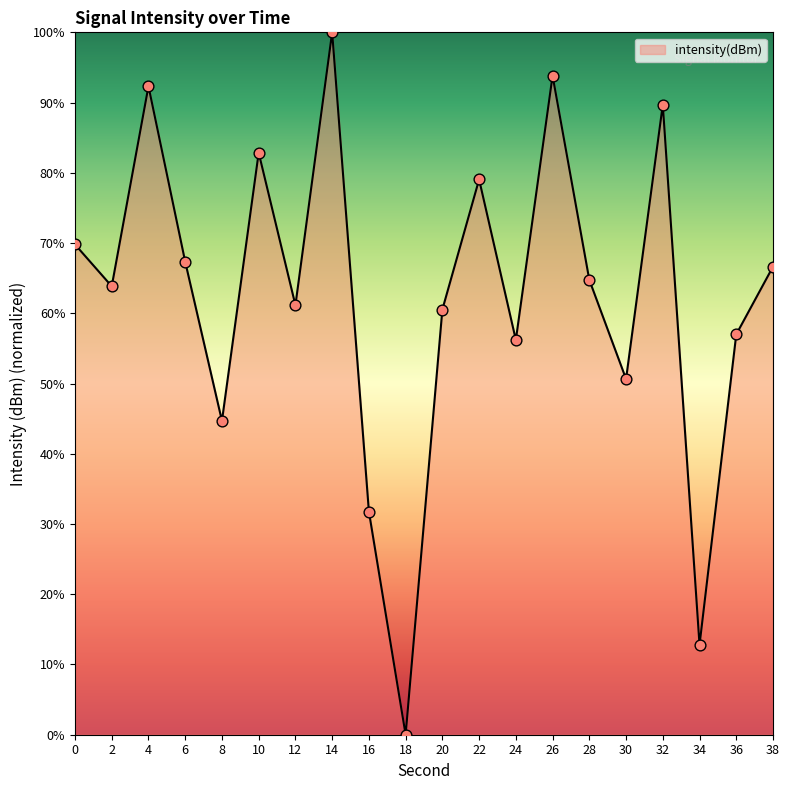

What is the change in value from 2 to 22?

+15.2